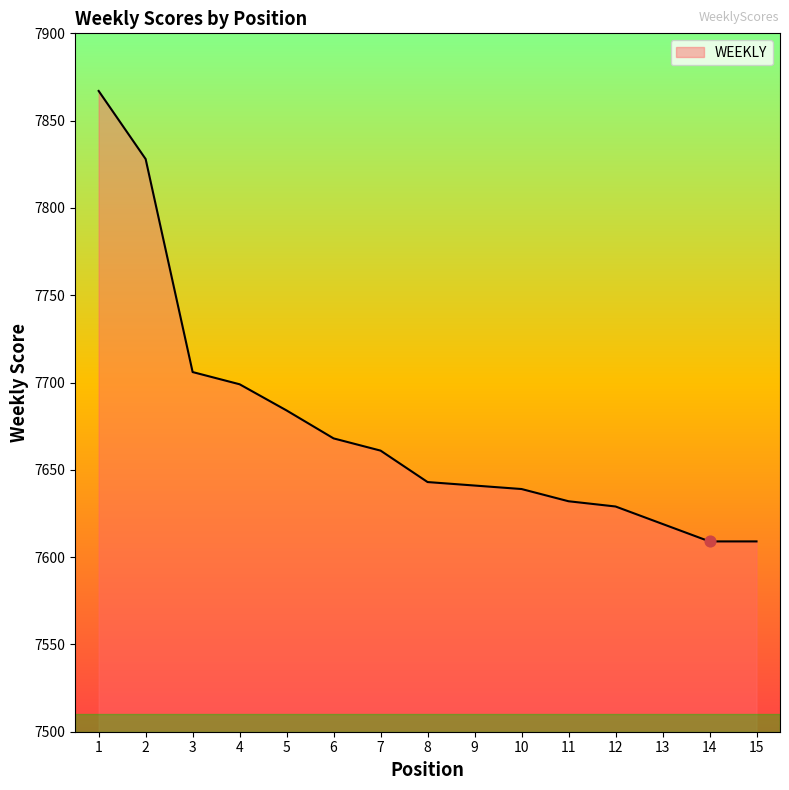

What is the ratio of the value at 13 to the value at 3?

1.0